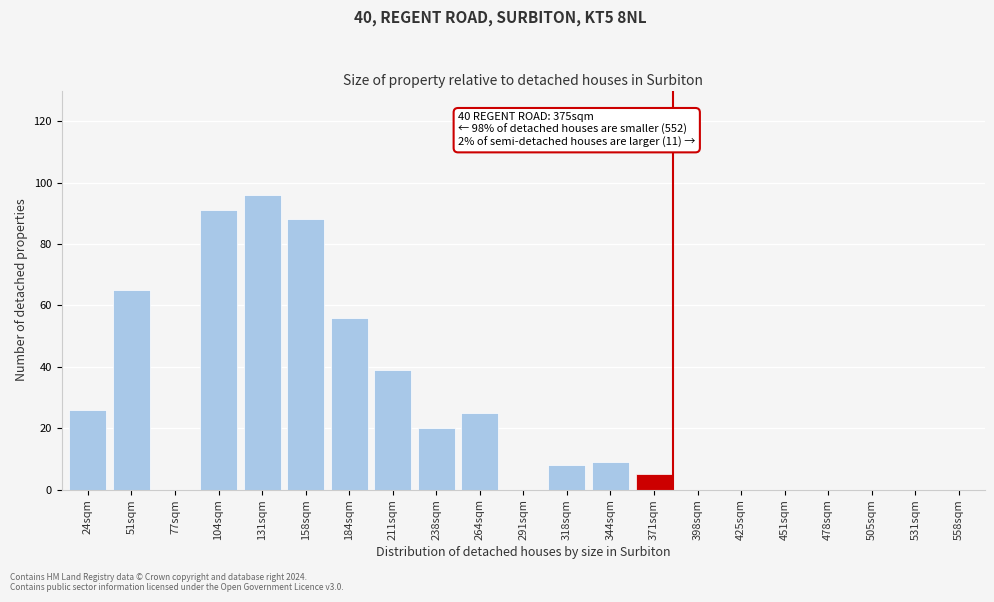

Reading right to left, transcribe all the data shown in this chart.

558sqm=0	531sqm=0	505sqm=0	478sqm=0	451sqm=0	425sqm=0	398sqm=0	371sqm=5	344sqm=9	318sqm=8	291sqm=0	264sqm=25	238sqm=20	211sqm=39	184sqm=56	158sqm=88	131sqm=96	104sqm=91	77sqm=0	51sqm=65	24sqm=26